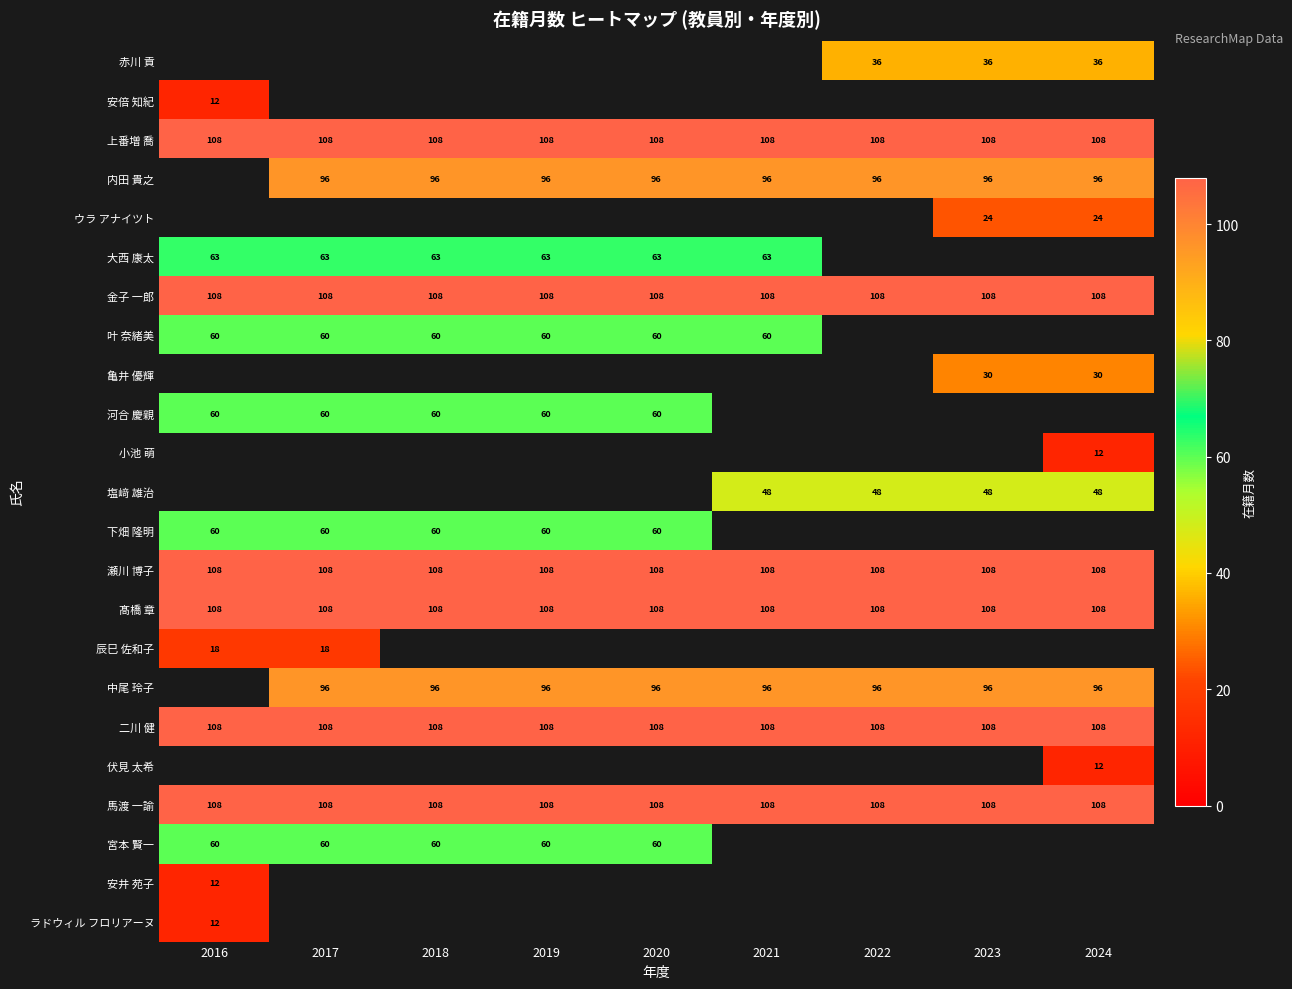

What is the sum of the 瀬川 博子 values at 2021 and 2022?

216